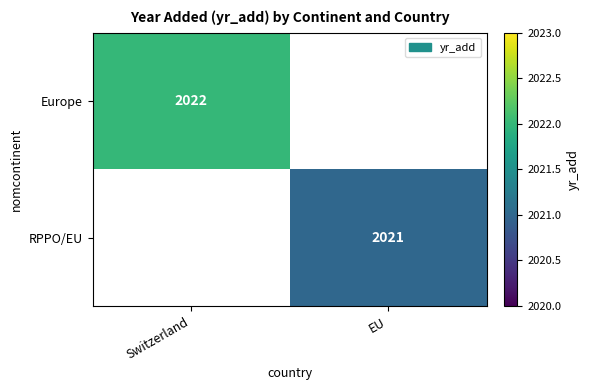

True or false: Europe has a value of 2022 at Switzerland.

True